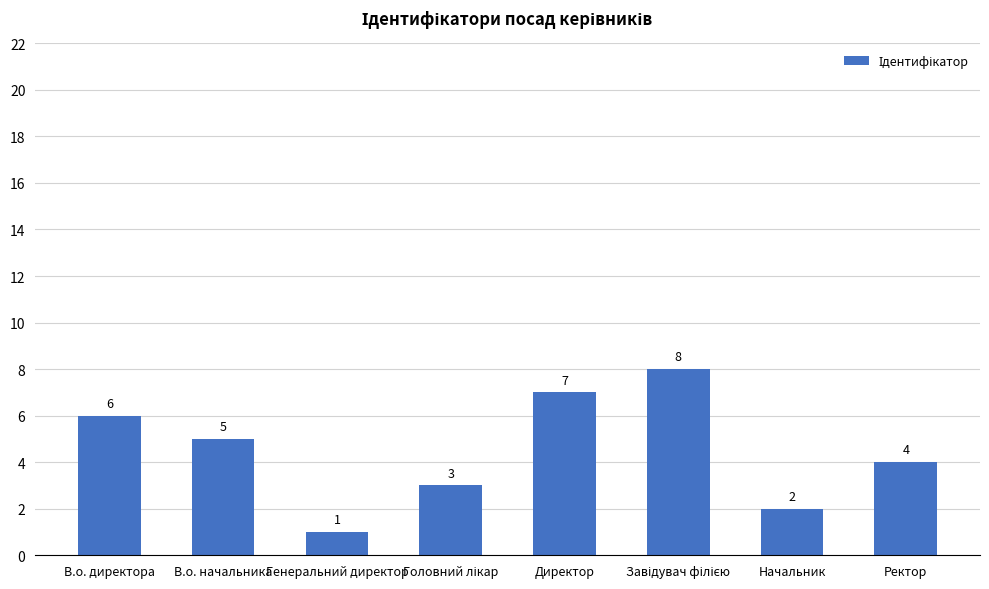

Count the number of categories in the chart.

8